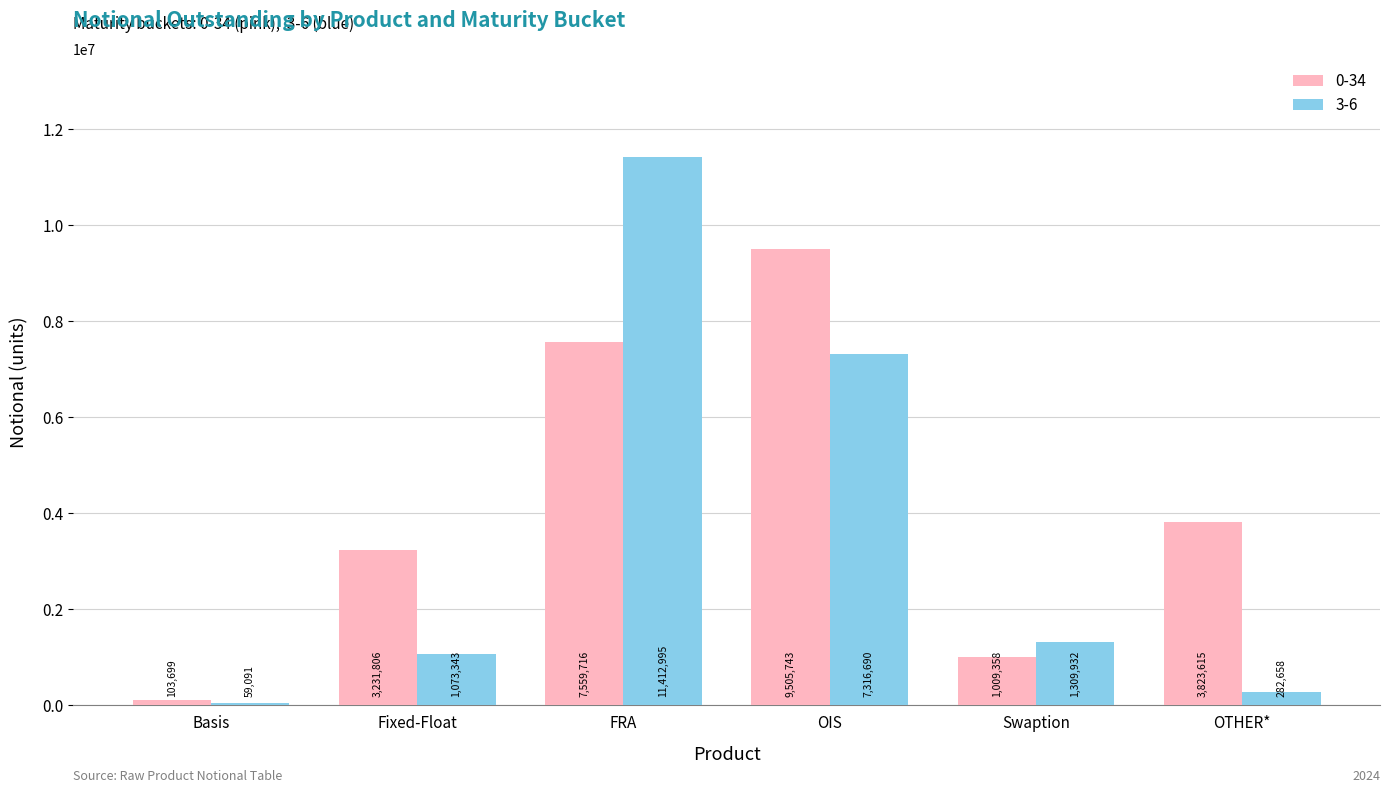

Rank the series by their average value, from lowest to highest.

3-6, 0-34